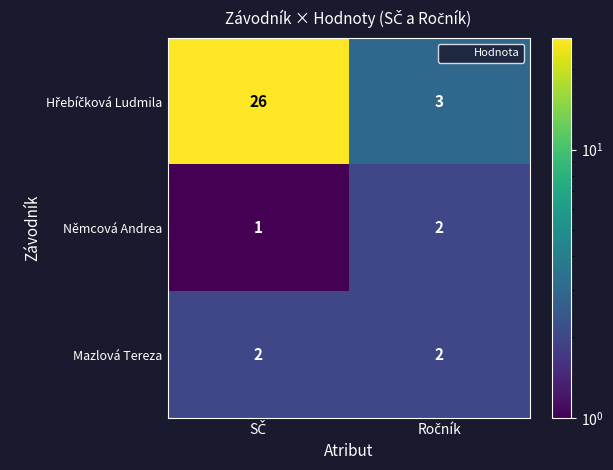

What is the greatest value displayed?

26